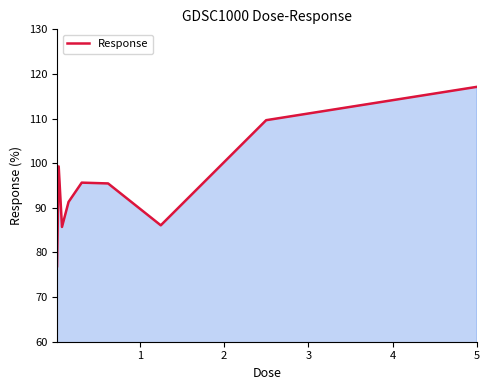

What is the minimum value shown in the chart?

76.9